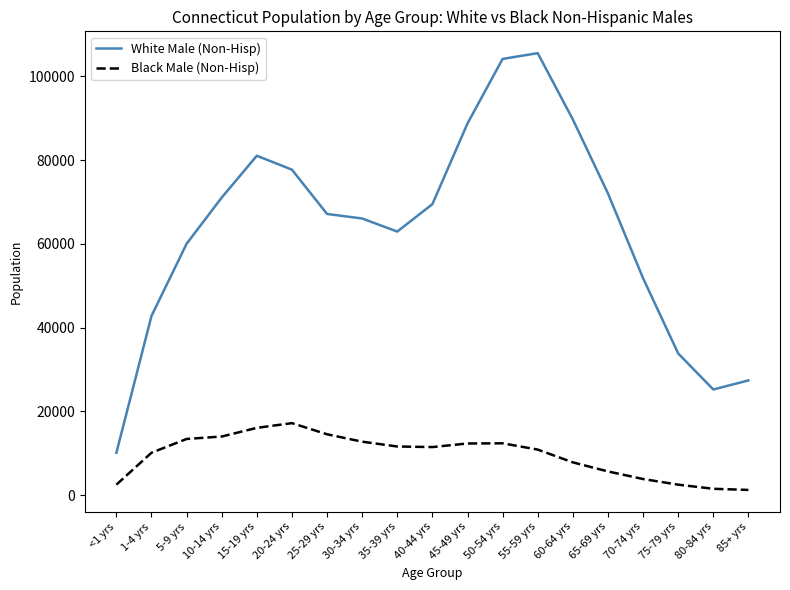

What is the difference between the second highest and second lowest values in the White Male (Non-Hisp) series?

78964